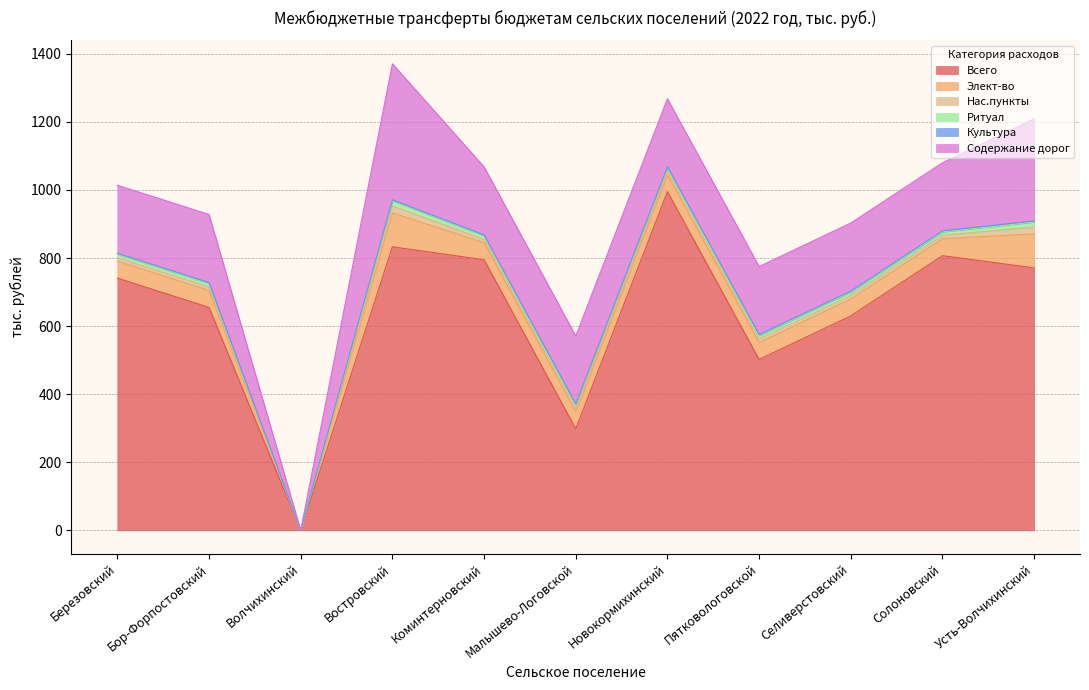

True or false: Содержание дорог has more than 0 interior local peaks.

True